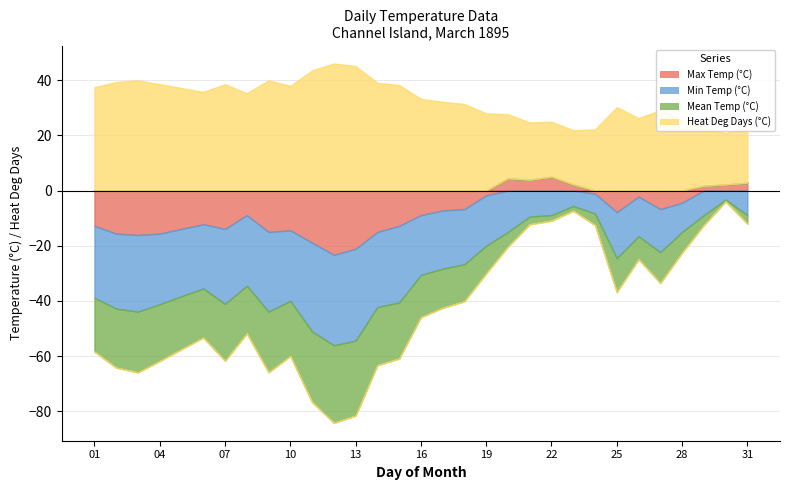

What is the sum of all Heat Deg Days (°C) values?

996.2